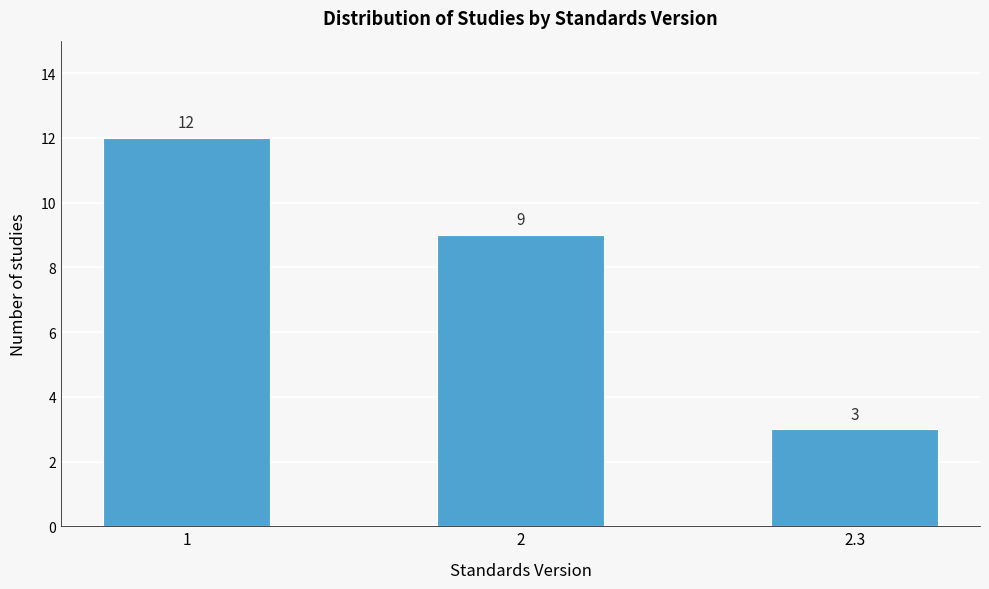

Reading left to right, transcribe all the data shown in this chart.

1=12	2=9	2.3=3